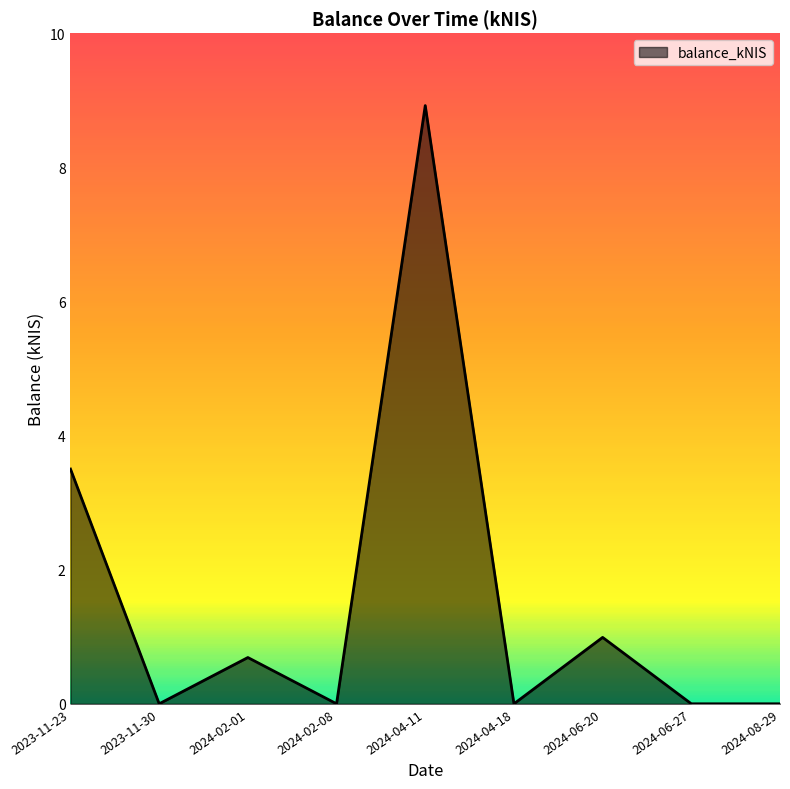

Which has a higher value, 2024-06-27 or 2024-02-01?

2024-02-01